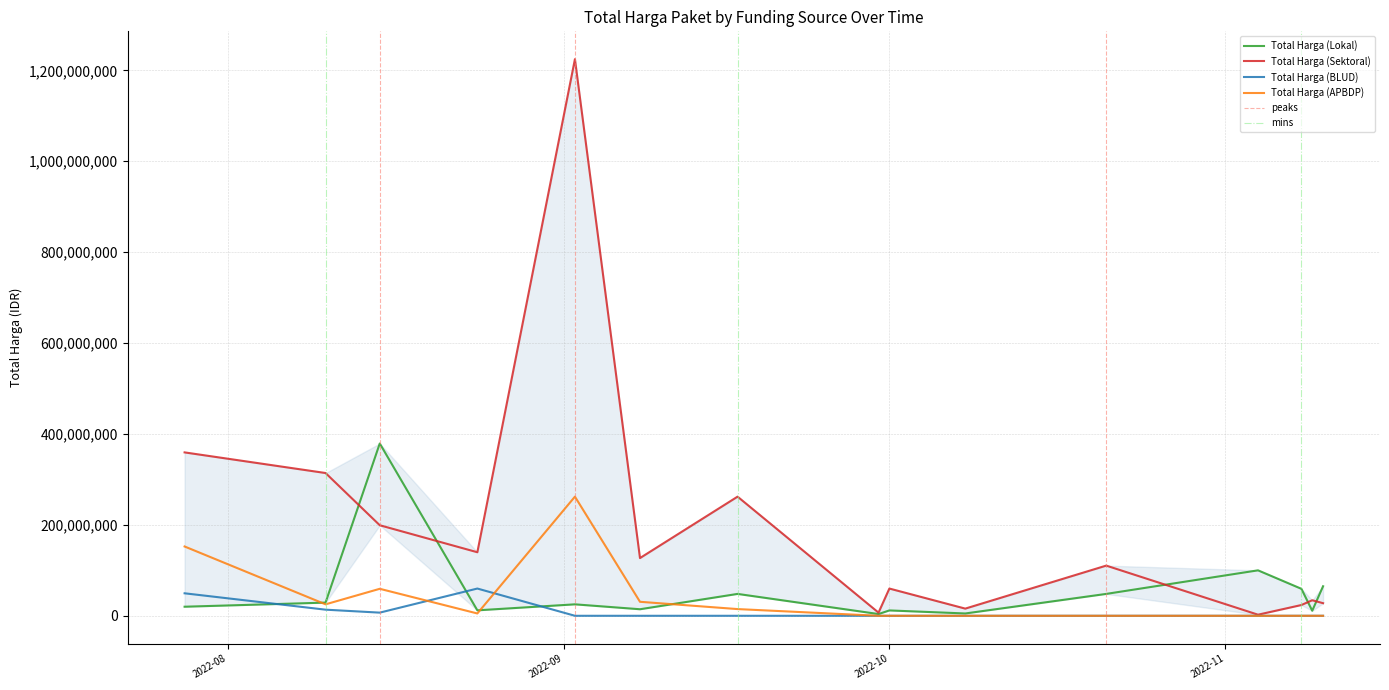

Does the chart have visible grid lines?

Yes